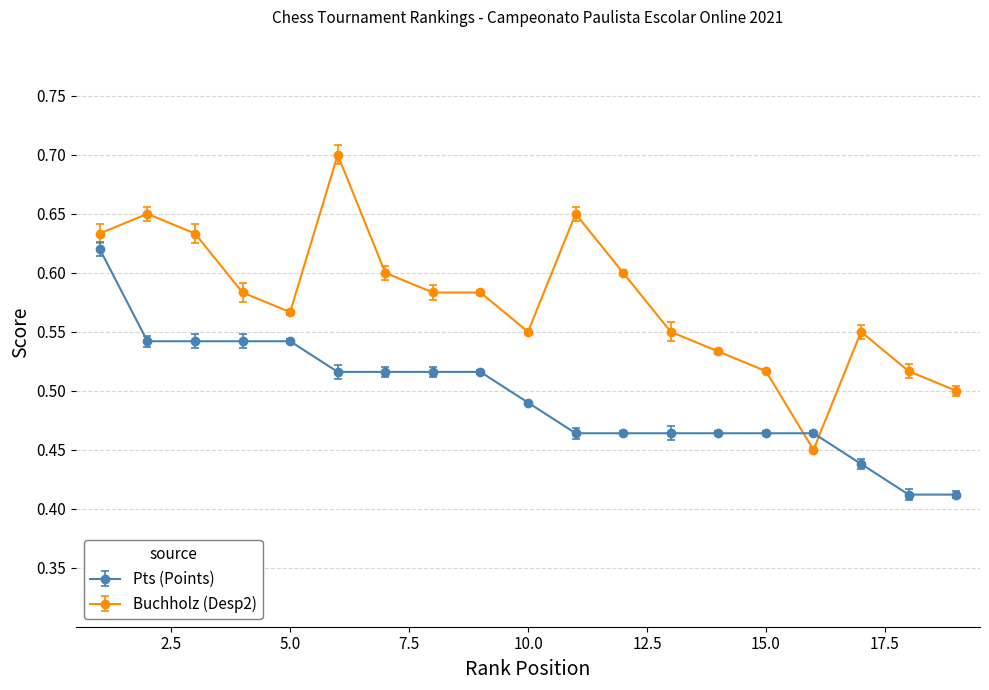

How many Buchholz (Desp2) values are between 0 and 1?

19